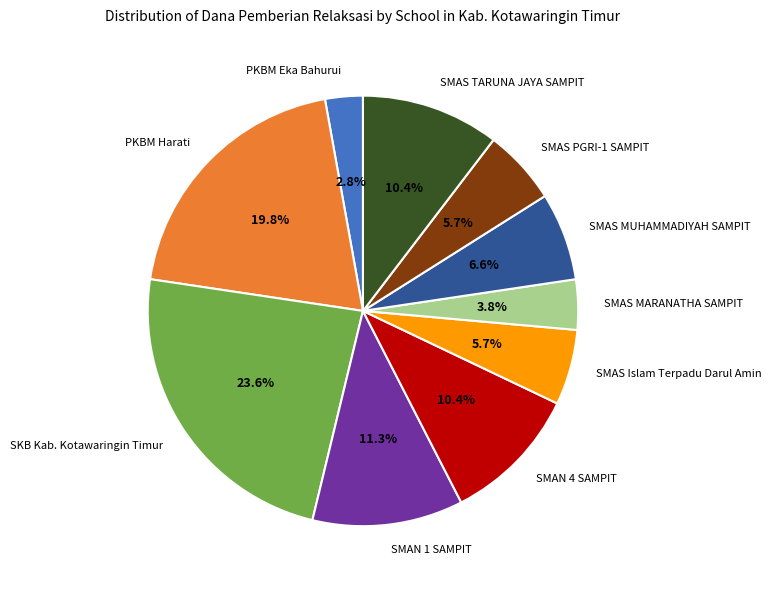

How many segments does this pie chart have?

10